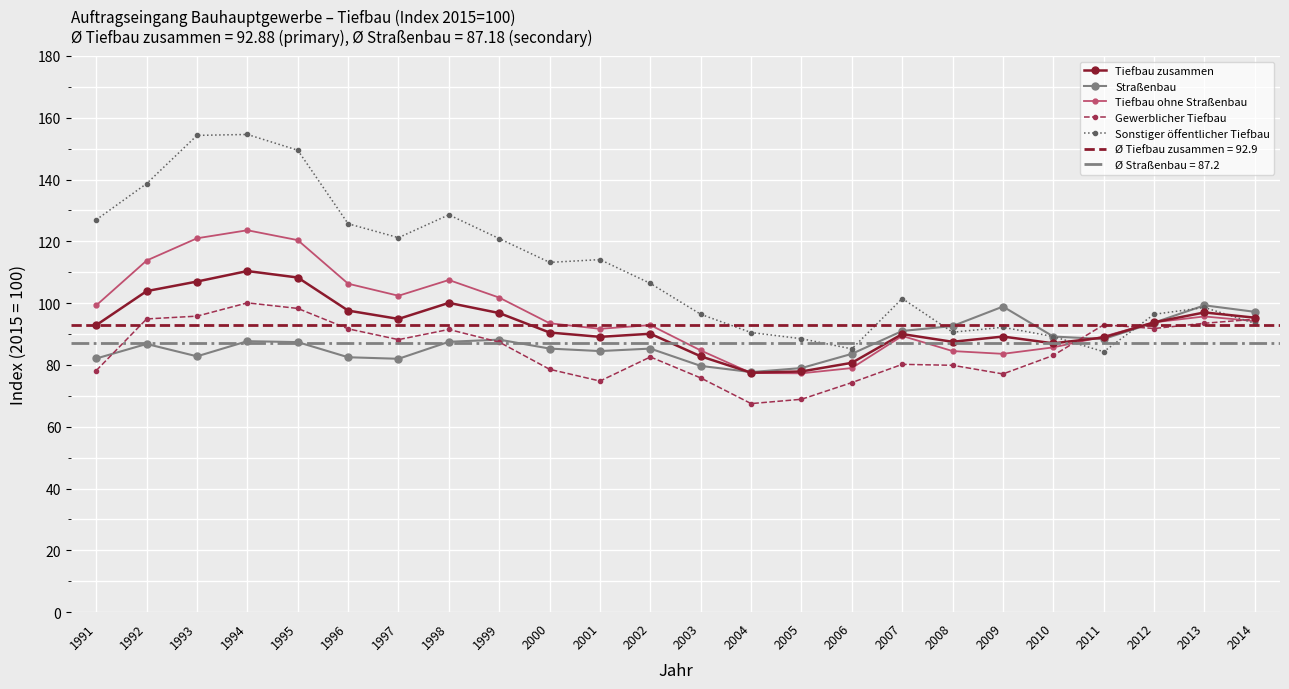

What is the maximum value for Gewerblicher Tiefbau?

100.1